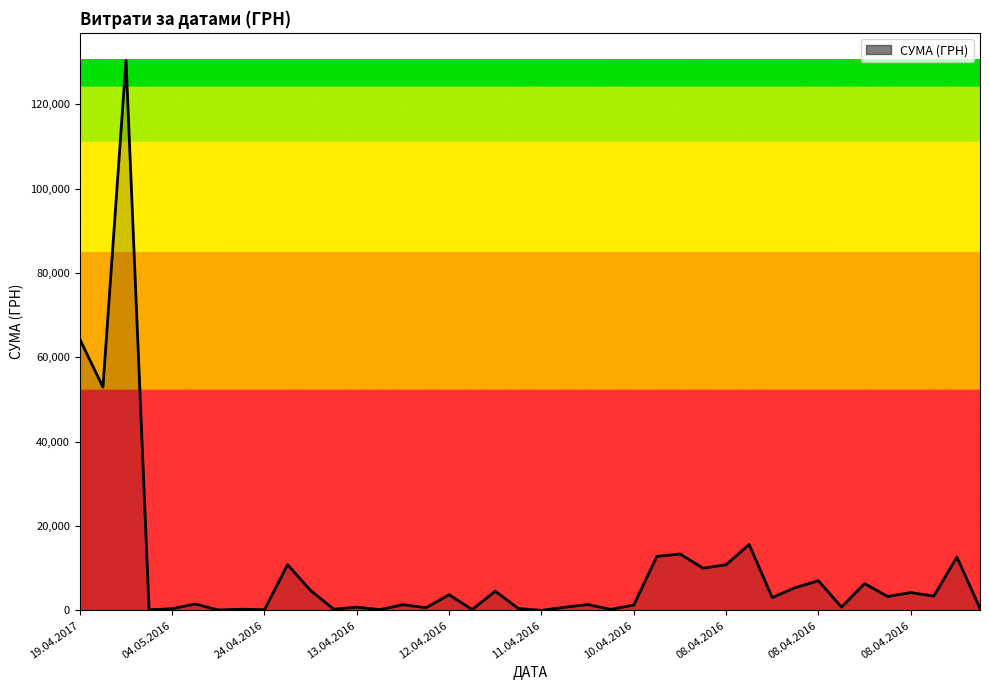

What is the greatest value displayed?

130379.7